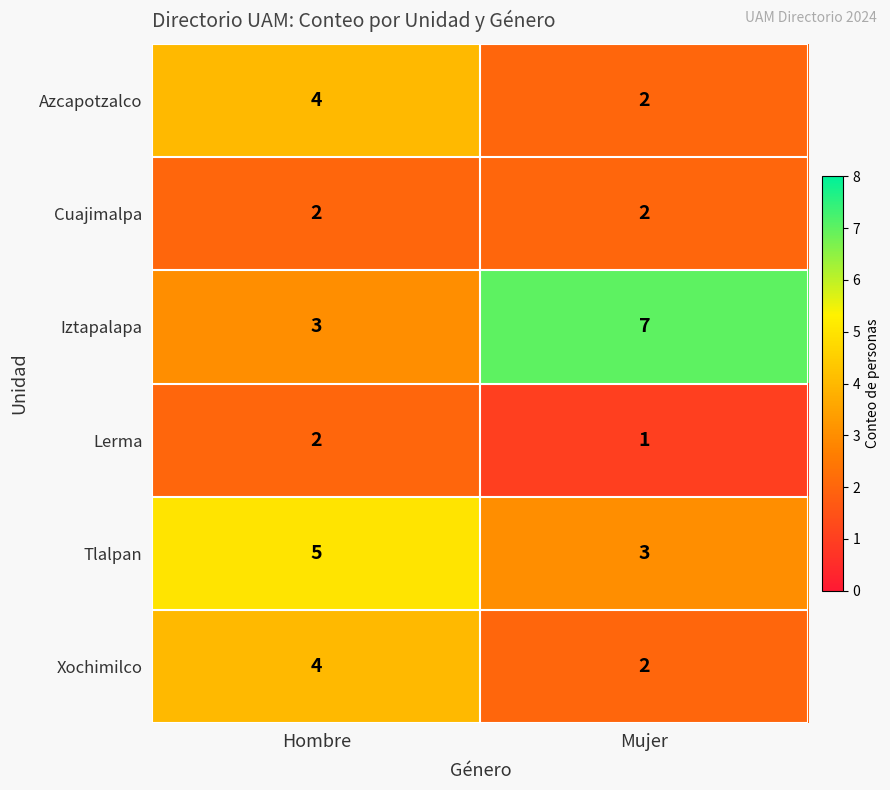

True or false: Azcapotzalco has a value of 1 at Mujer.

False